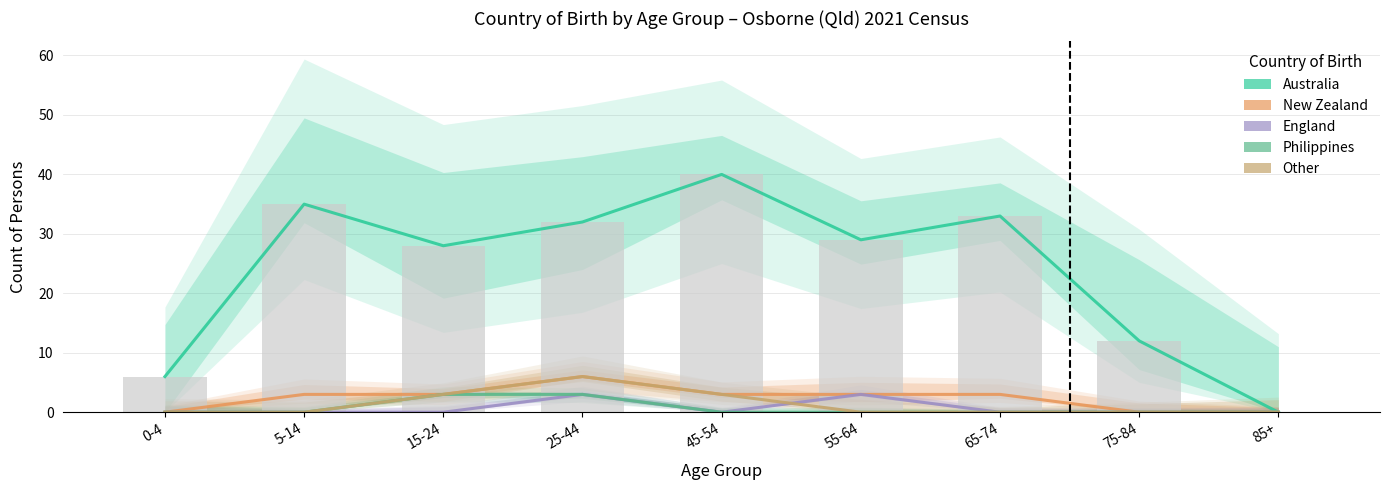

Are the bars grouped side by side (vs. stacked)?

Yes